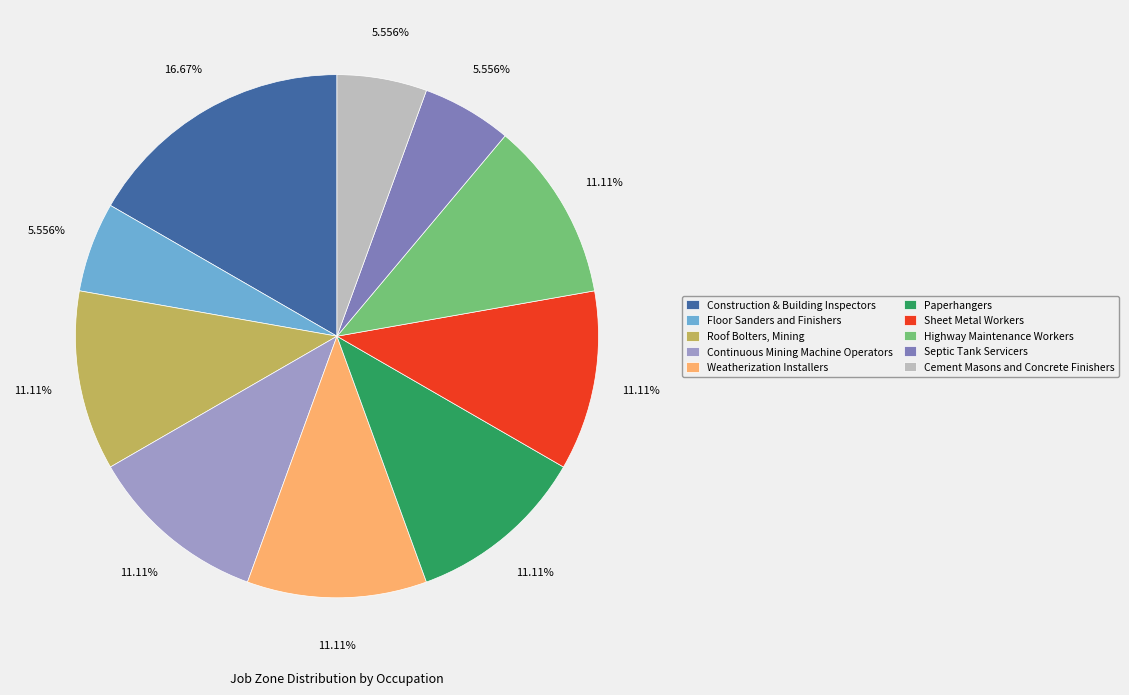

How many slices are in this pie chart?

10